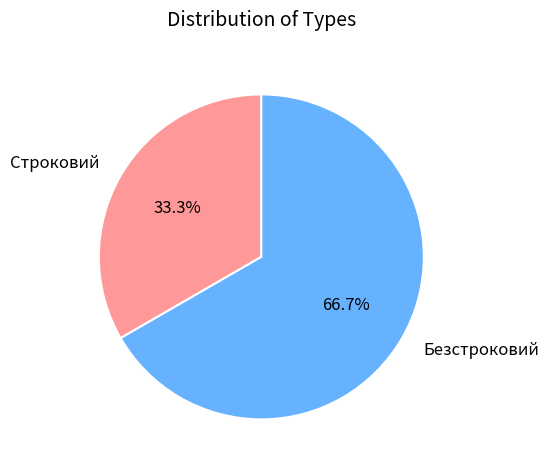

The Строковий slice represents 44% of the pie. True or false?

False